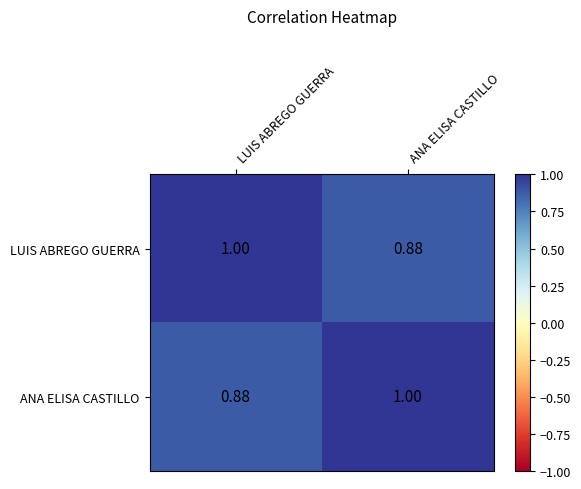

Rank the series at LUIS ABREGO GUERRA from highest to lowest value.

LUIS ABREGO GUERRA, ANA ELISA CASTILLO